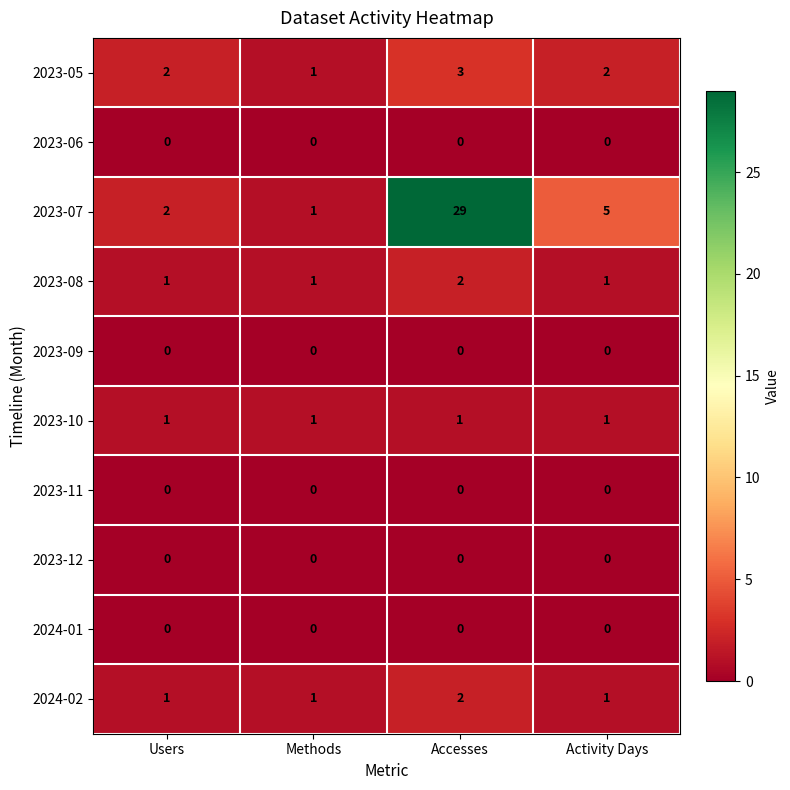

What is the total value across all series at Methods?

5